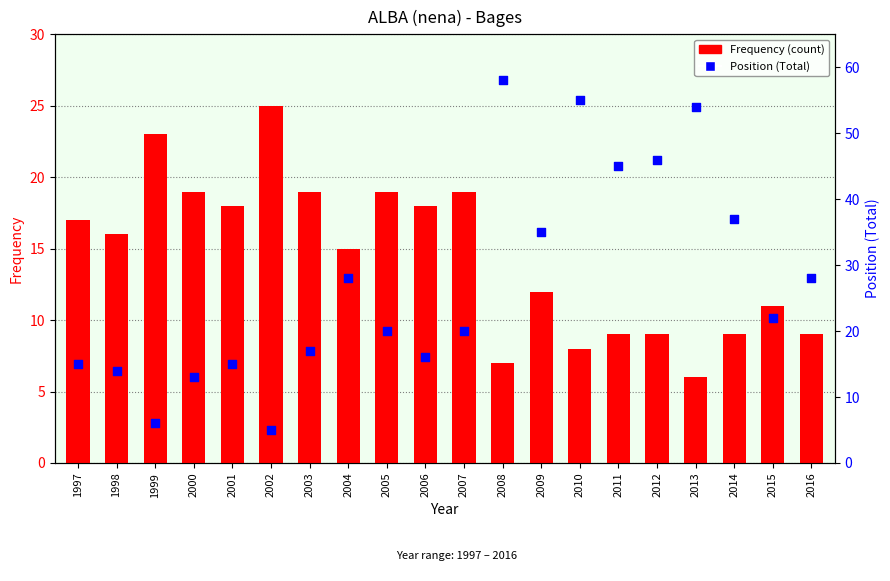

What are all the series names shown in the legend?

Frequency (count), Position Total